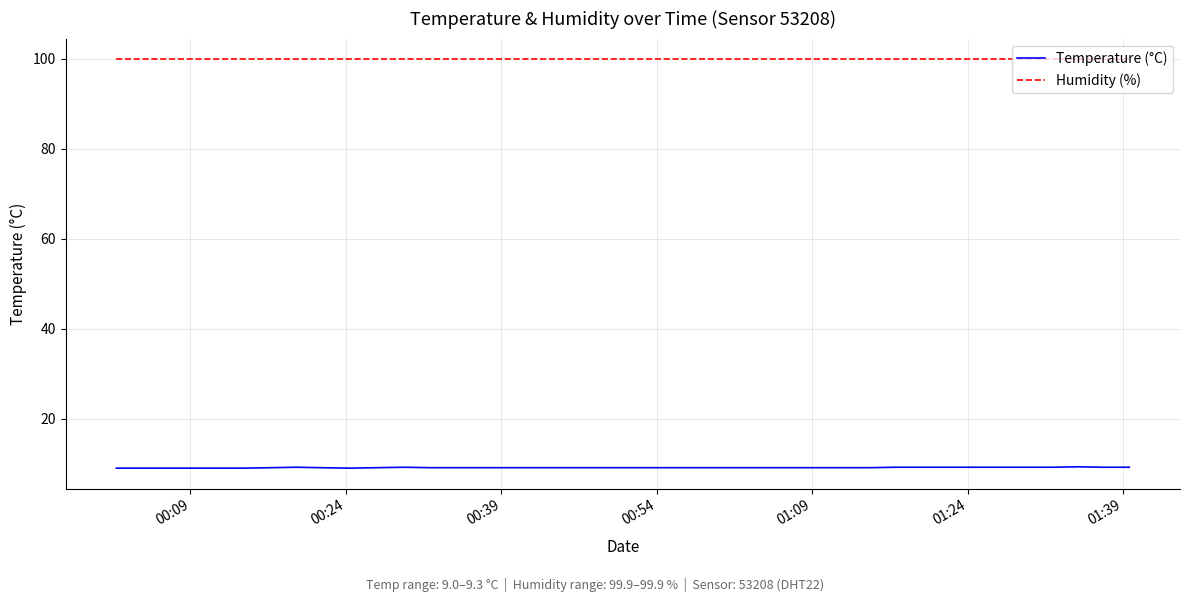

True or false: Temperature (°C) and Humidity (%) intersect in this chart.

False